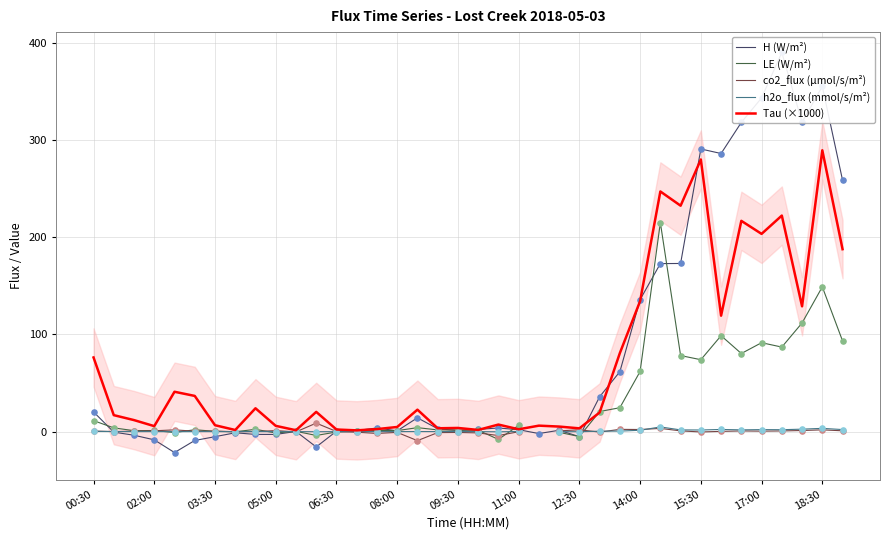

The Tau (×1000) series shows 5.6 at 02:00. True or false?

True